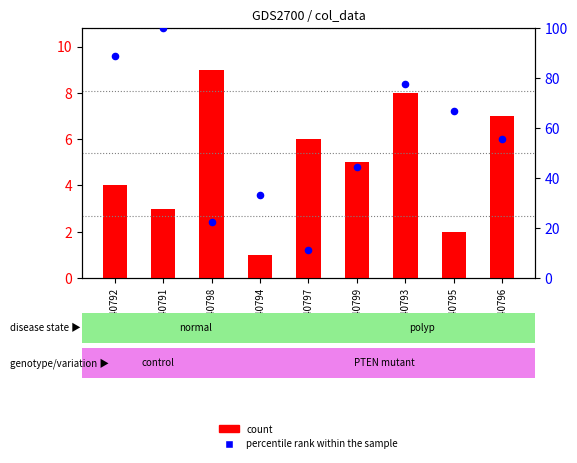

Which series has the largest total across all categories?

percentile rank within the sample